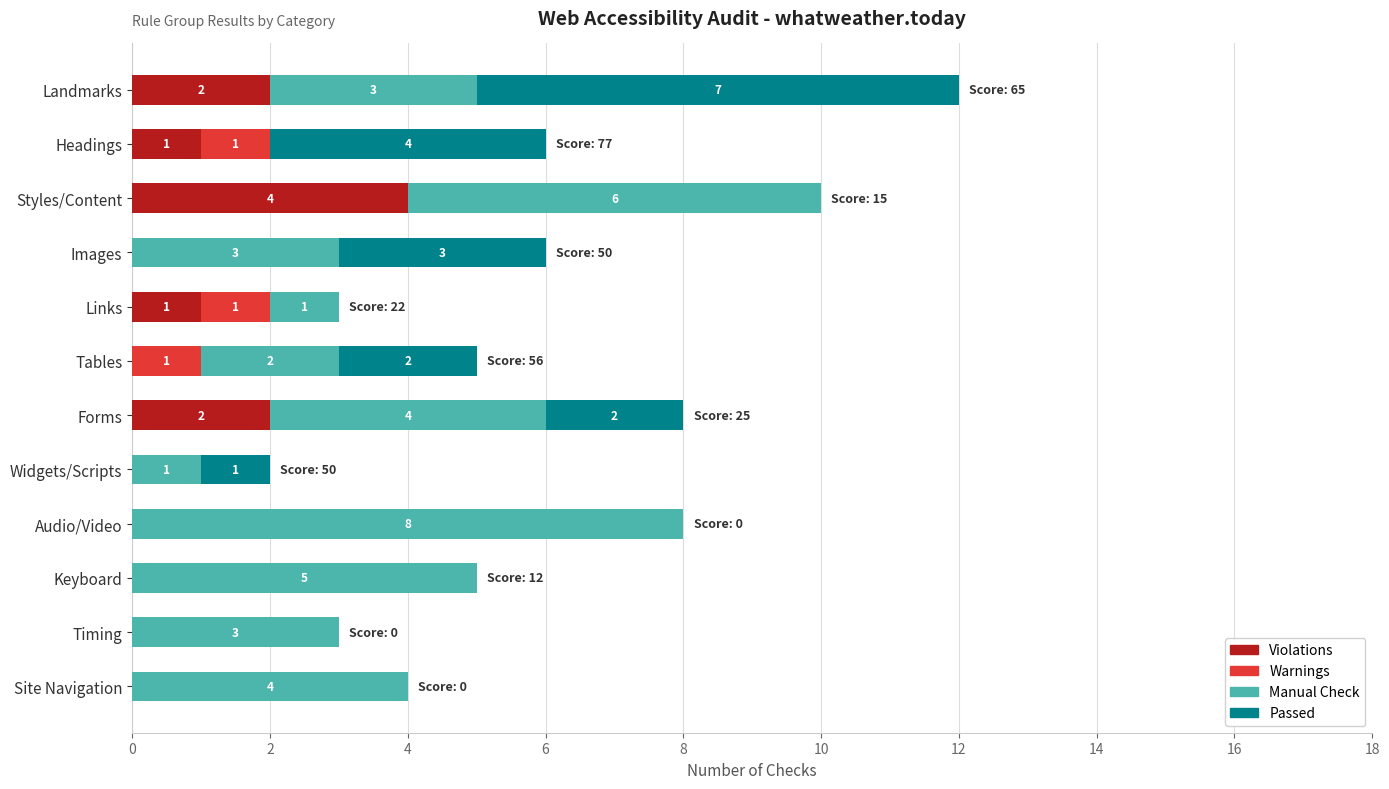

True or false: Violations has a value of 0 at Widgets/Scripts.

True